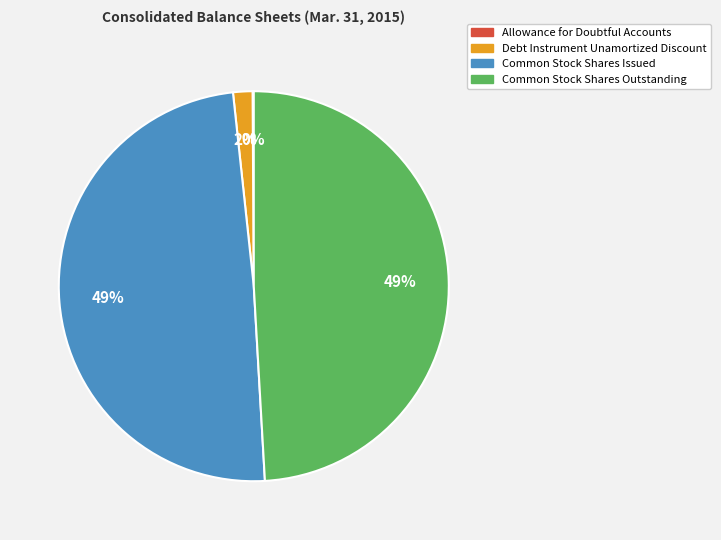

Which has a higher value, Common Stock Shares Issued or Debt Instrument Unamortized Discount?

Common Stock Shares Issued